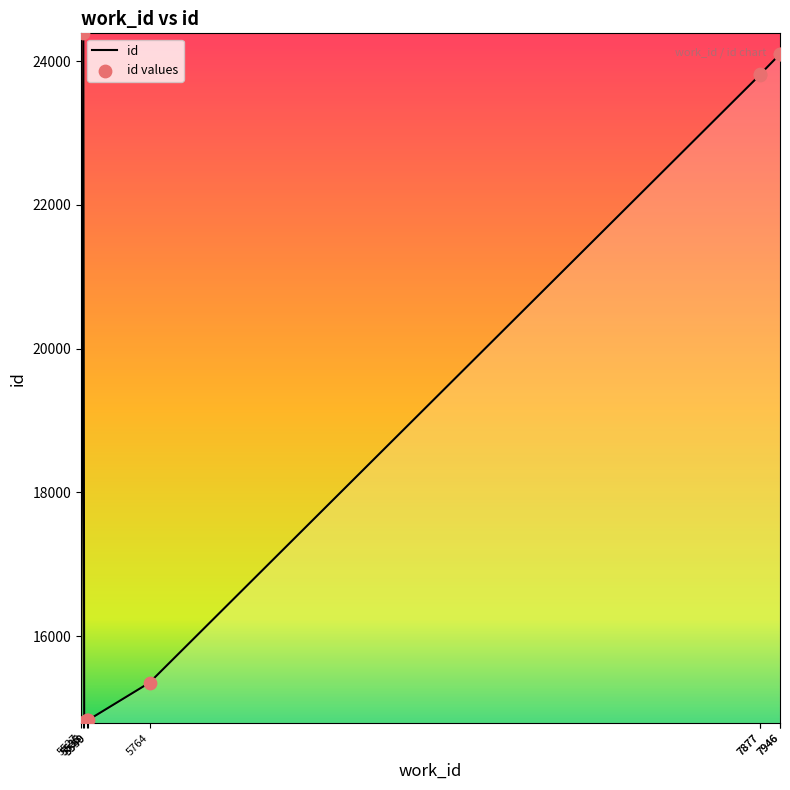

What are all the series names shown in the legend?

id, id values